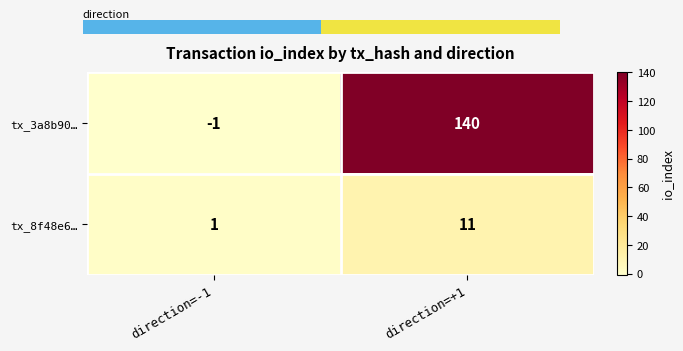

What is the average value of the tx_8f48e6… series?

6